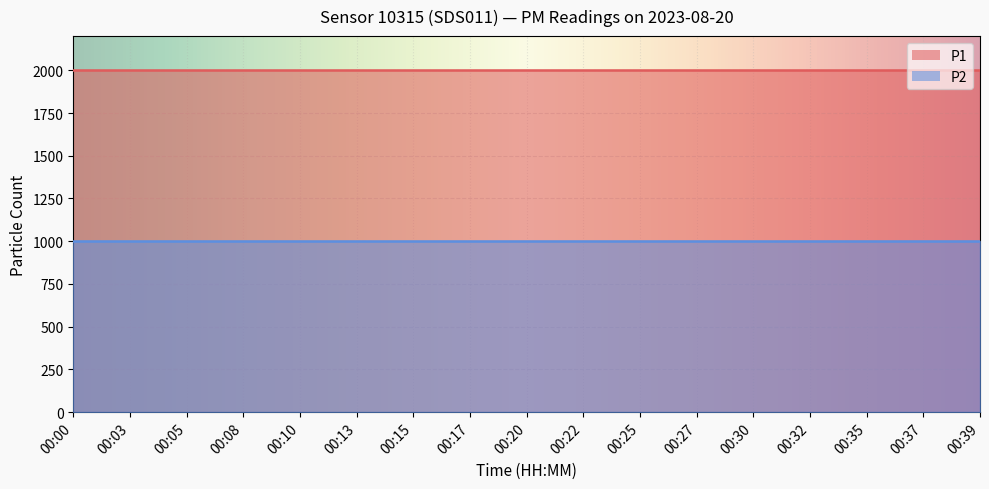

What is the difference between the highest and lowest values at 00:20?

1000.0